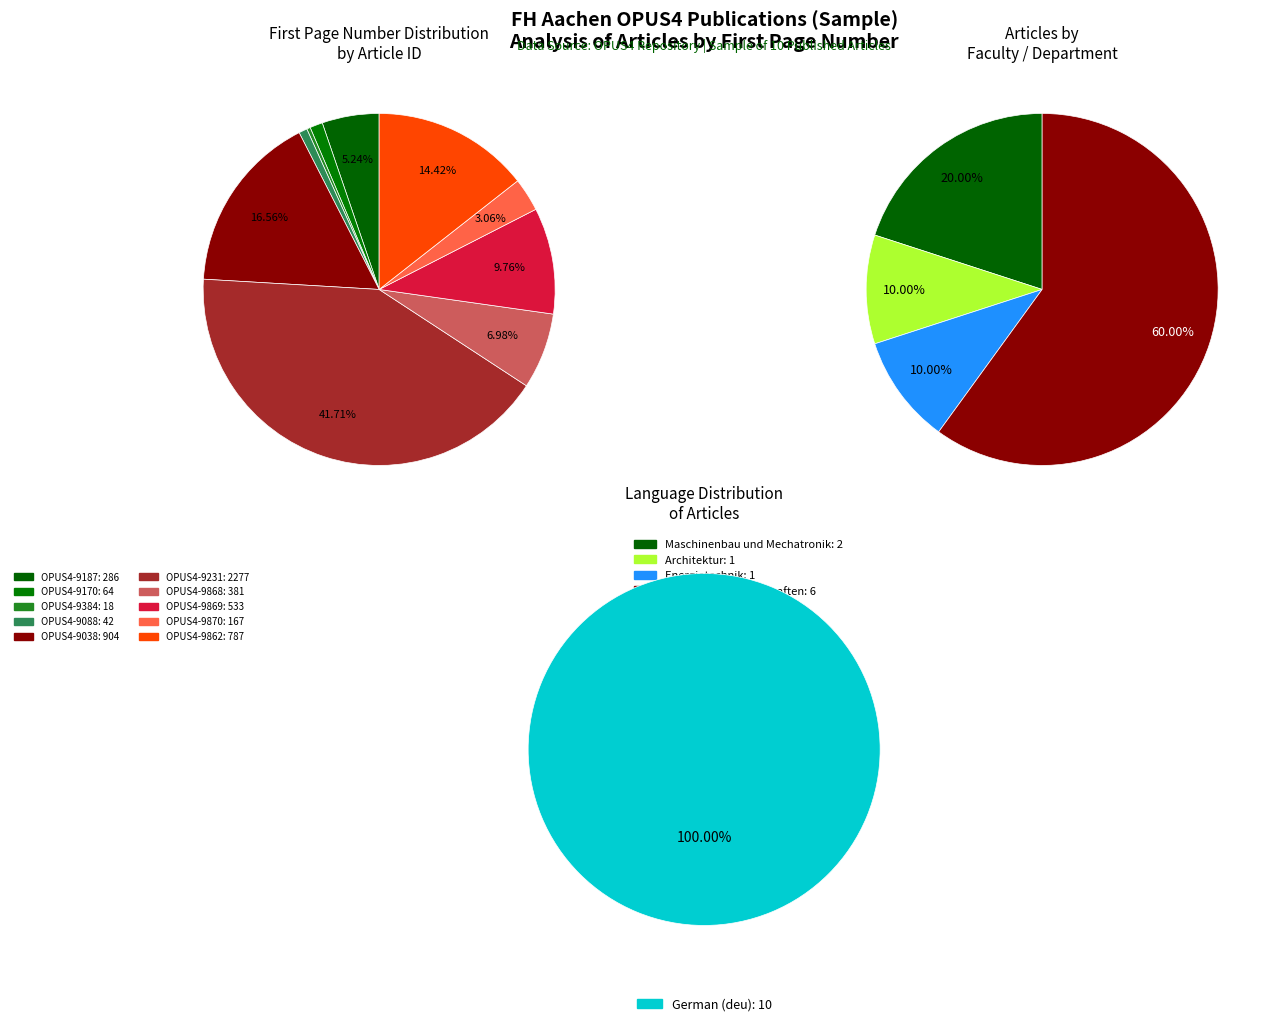

What is the smallest slice in the pie chart?

OPUS4-9384